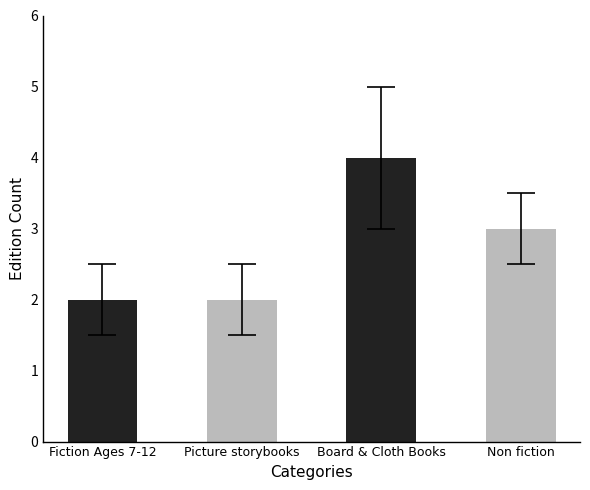

At which category does the chart reach its peak across all series?

Board & Cloth Books